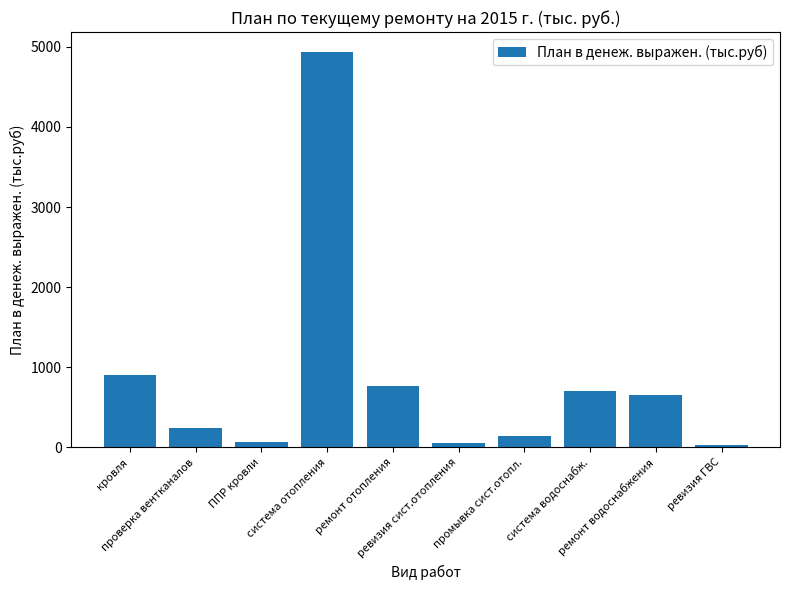

What is the maximum value shown in the chart?

4937.8